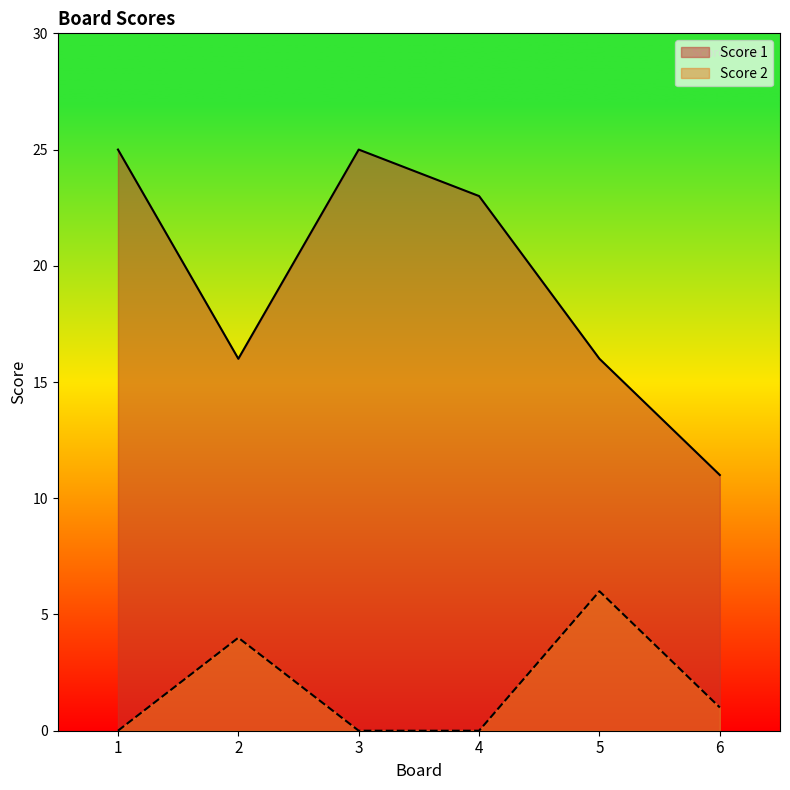

What are all the series names shown in the legend?

Score 1, Score 2